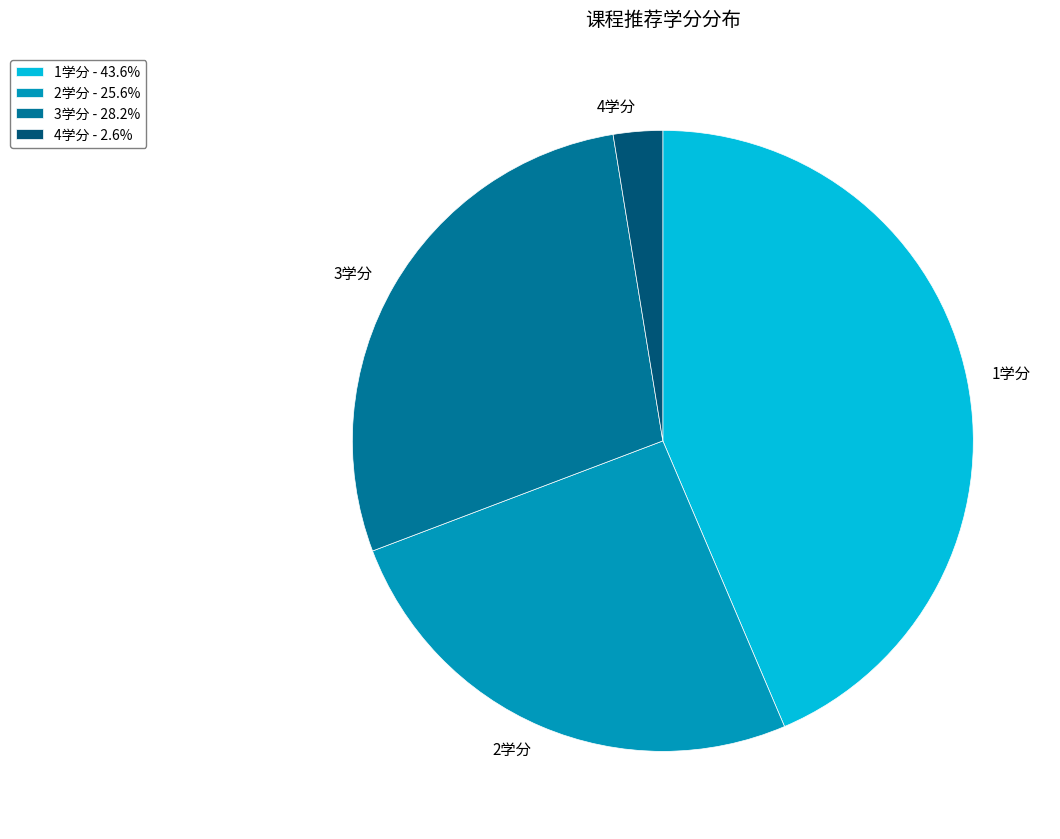

Is the sum of 4学分 and 2学分 greater than half?

No